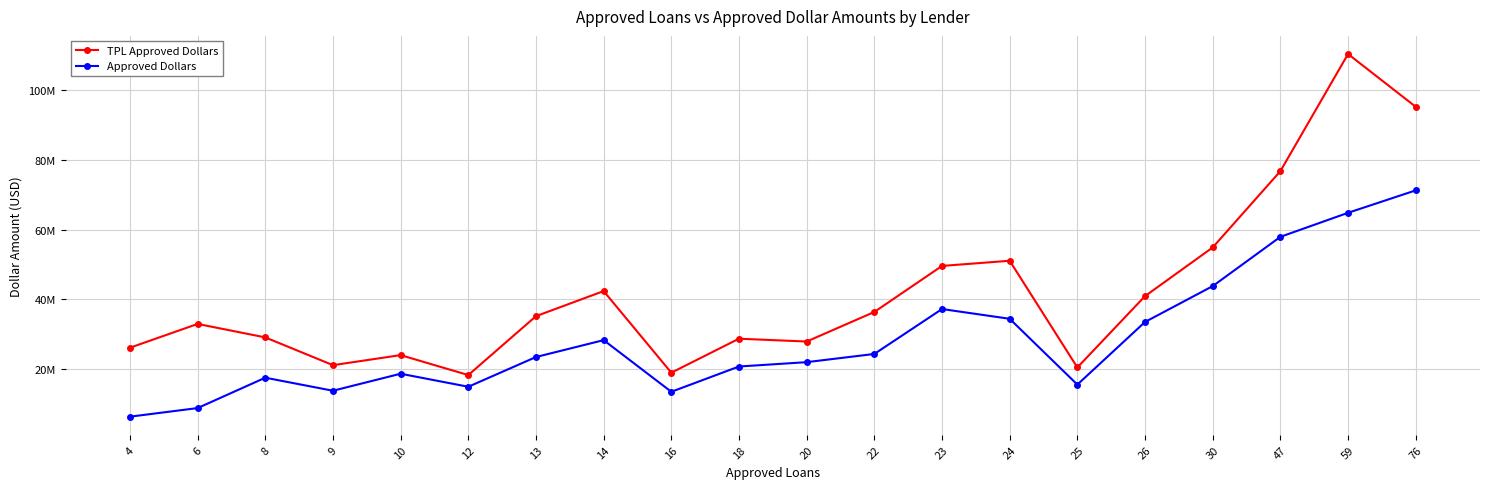

Does the chart display data point markers on the line(s)?

Yes